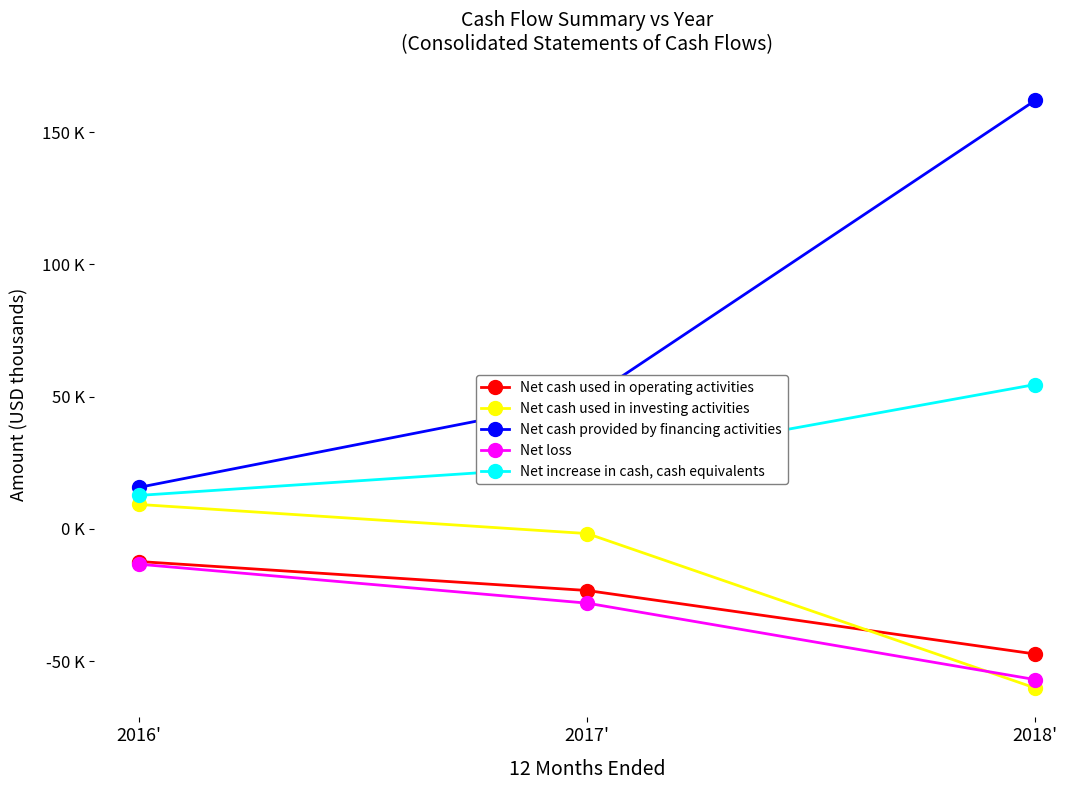

What are all the series names shown in the legend?

Net cash used in operating activities, Net cash used in investing activities, Net cash provided by financing activities, Net loss, Net increase in cash, cash equivalents